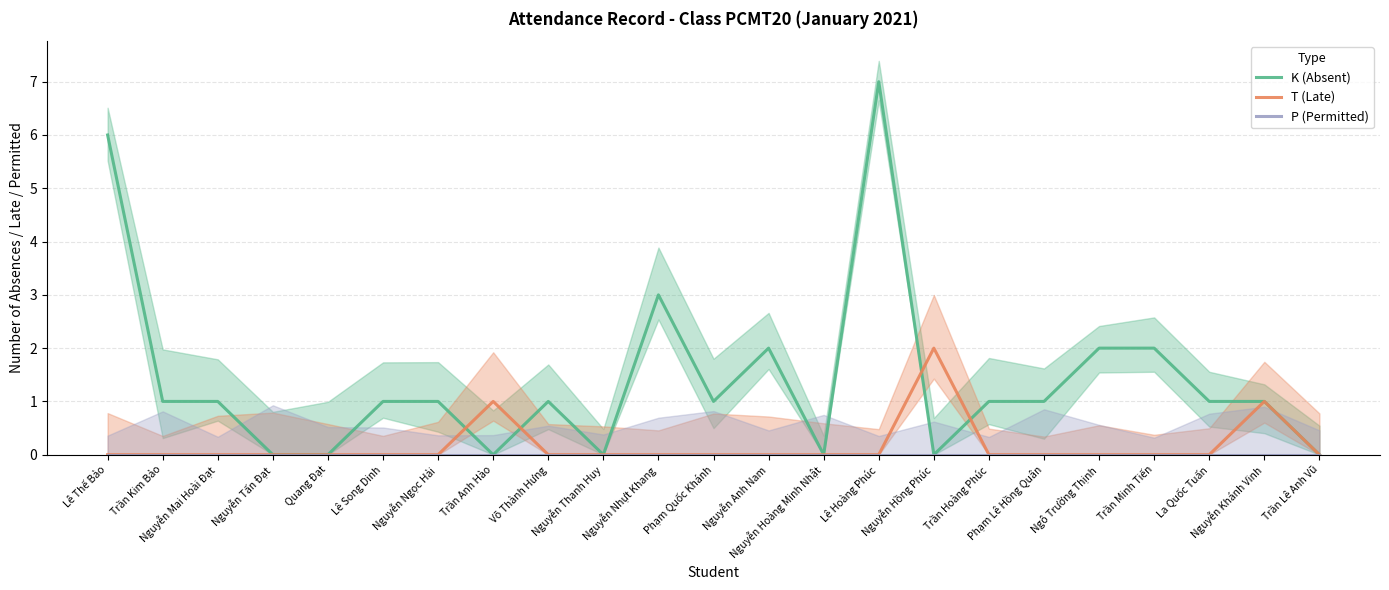

Between which two adjacent categories do T (Late) and K (Absent) first intersect?

Nguyễn Ngọc Hải and Trần Anh Hào